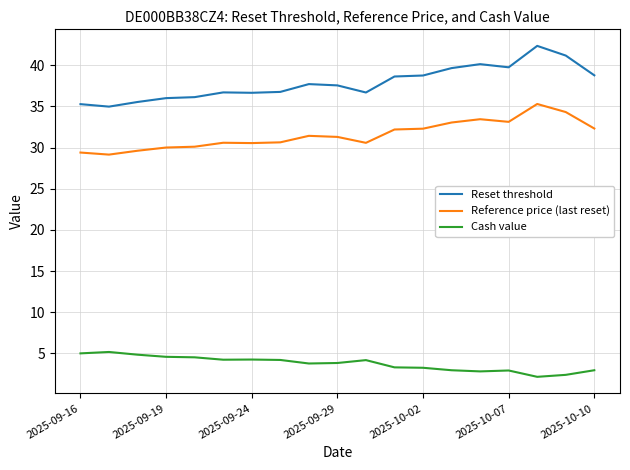

At how many categories does at least one series exceed 10?

19